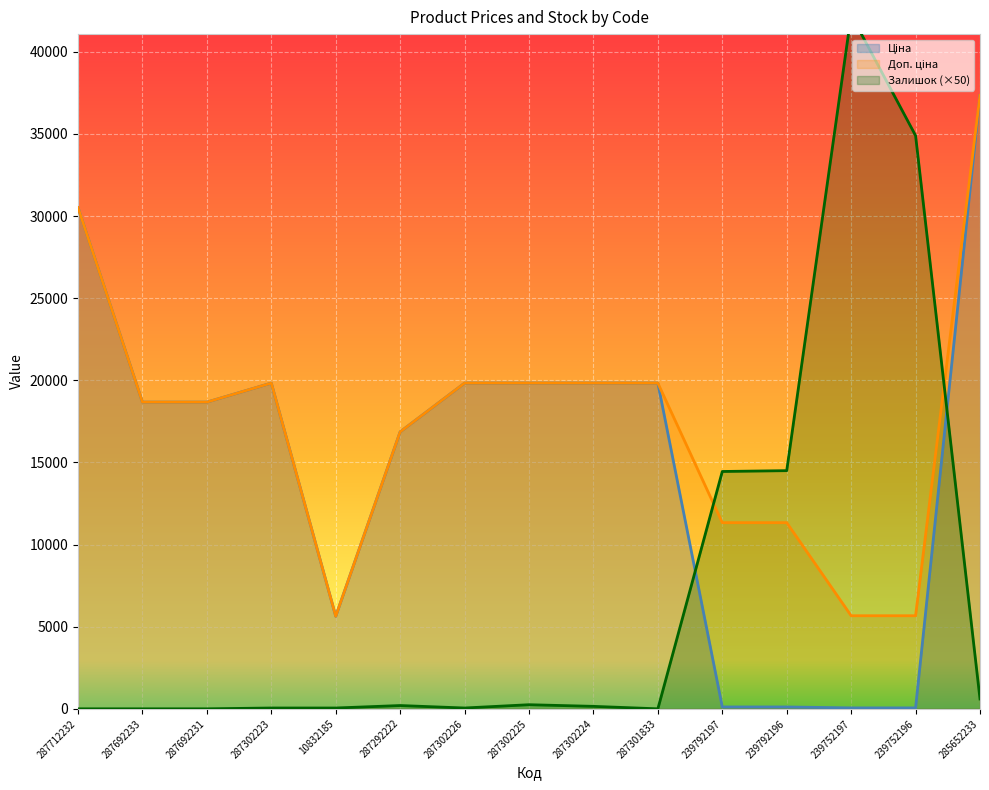

The Залишок series shows 22337.5 at 239752196. True or false?

False